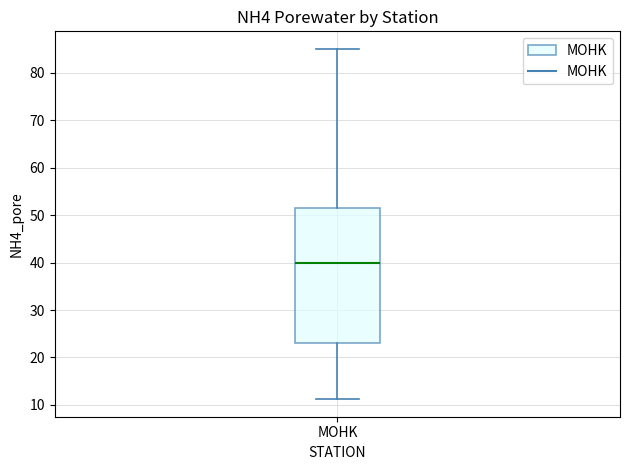

Where does the upper whisker of the box for MOHK end on the y-axis? The values are not printed on the chart, so give them approximately, as read against the axis.

85